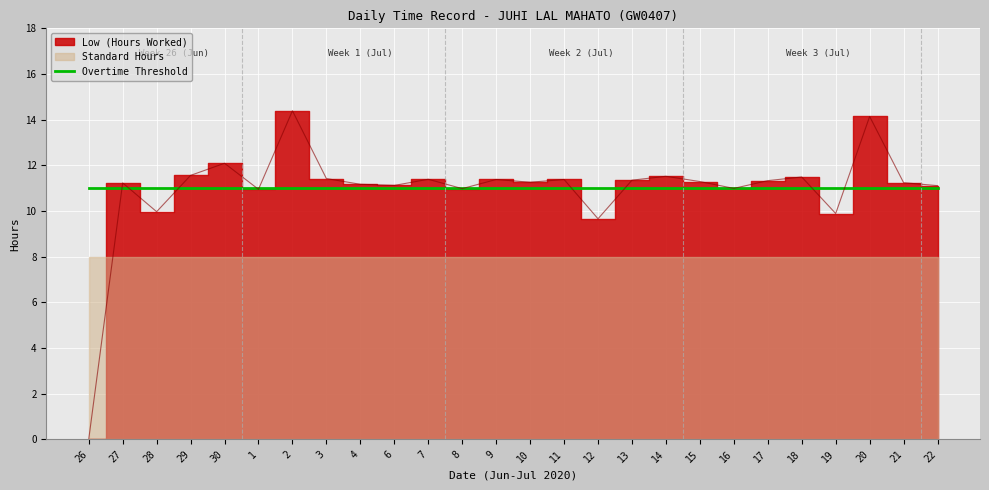

Rank the series by their maximum value, from lowest to highest.

Standard Hours, Overtime Threshold, Low (Hours Worked)